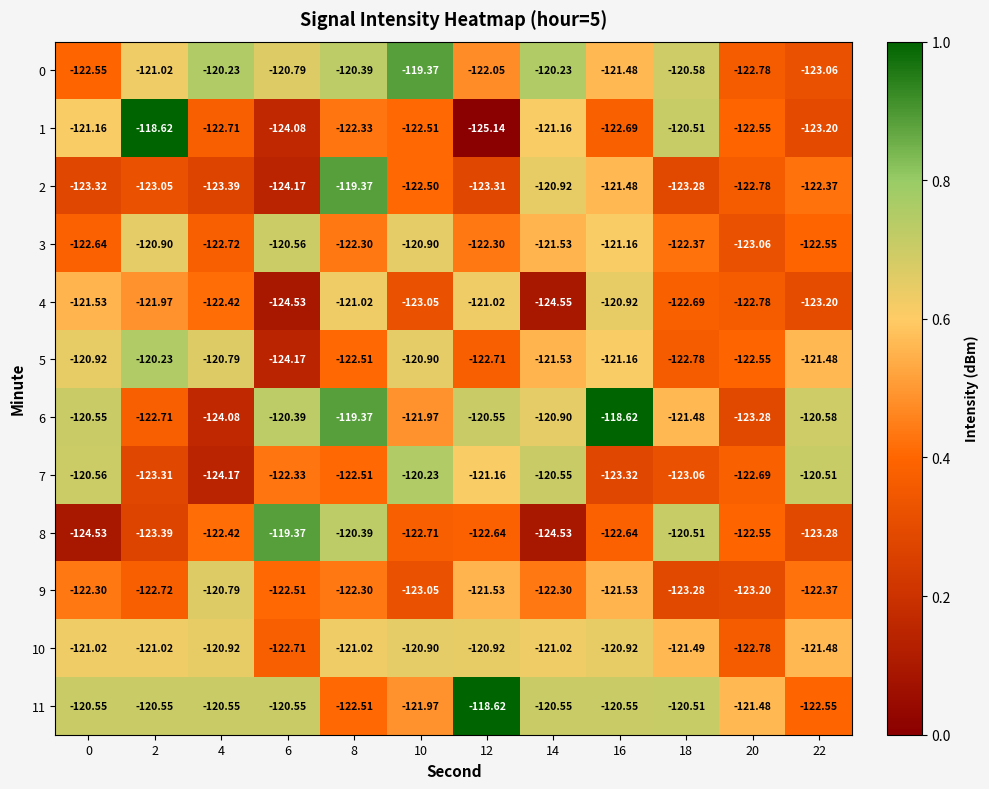

Is the value of 4 at 22 greater than the value of 10 at 4?

No